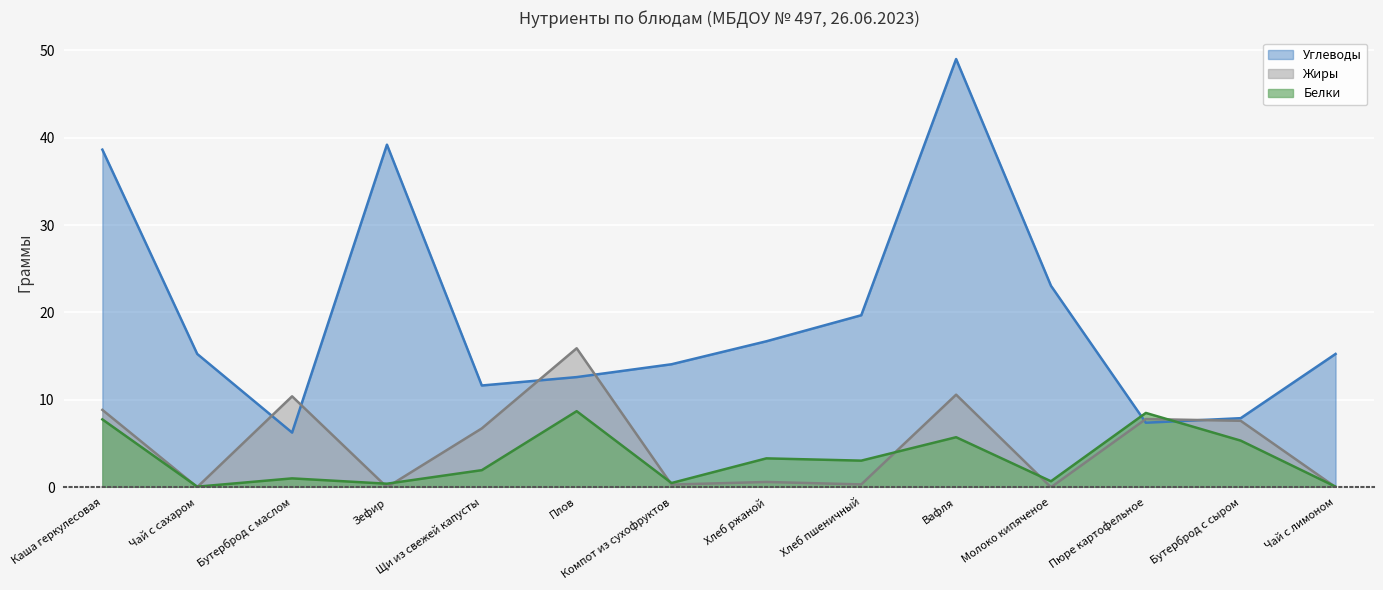

Reading left to right, transcribe all the data shown in this chart.

Белки: 7.8	0.1	1.0	0.4	1.9	8.7	0.5	3.3	3.0	5.7	0.7	8.5	5.3	0.1
Жиры: 8.8	0.0	10.4	0.0	6.7	15.9	0.3	0.6	0.3	10.6	0.0	7.8	7.6	0.0
Углеводы: 38.6	15.2	6.2	39.2	11.6	12.6	14.1	16.7	19.7	49.0	23.1	7.4	7.9	15.2